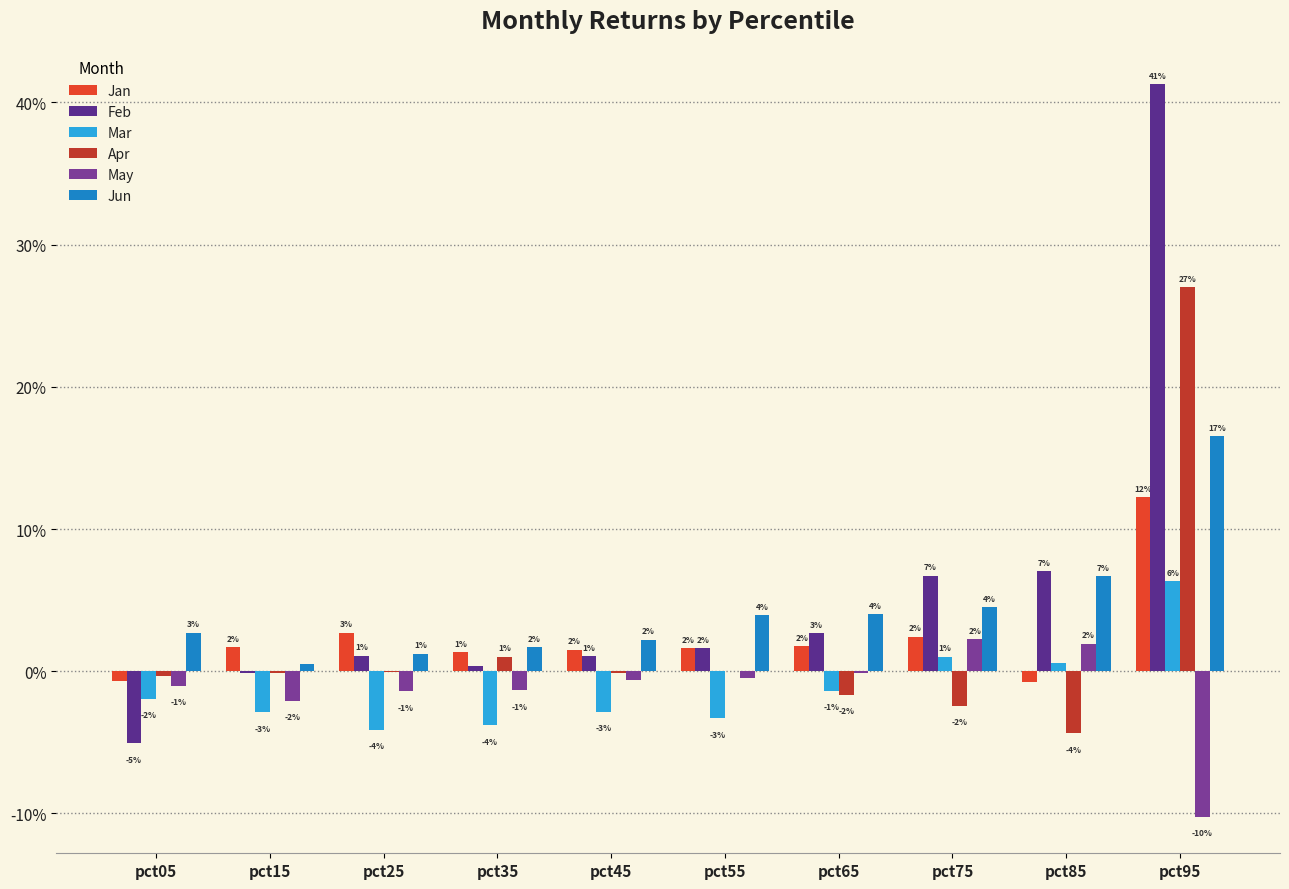

Does the chart contain stacked bars?

No